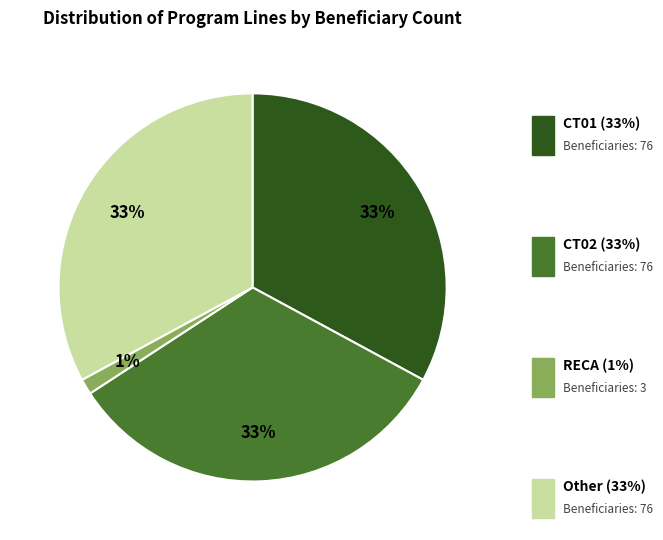

Is there any slice that represents more than half of the pie?

No